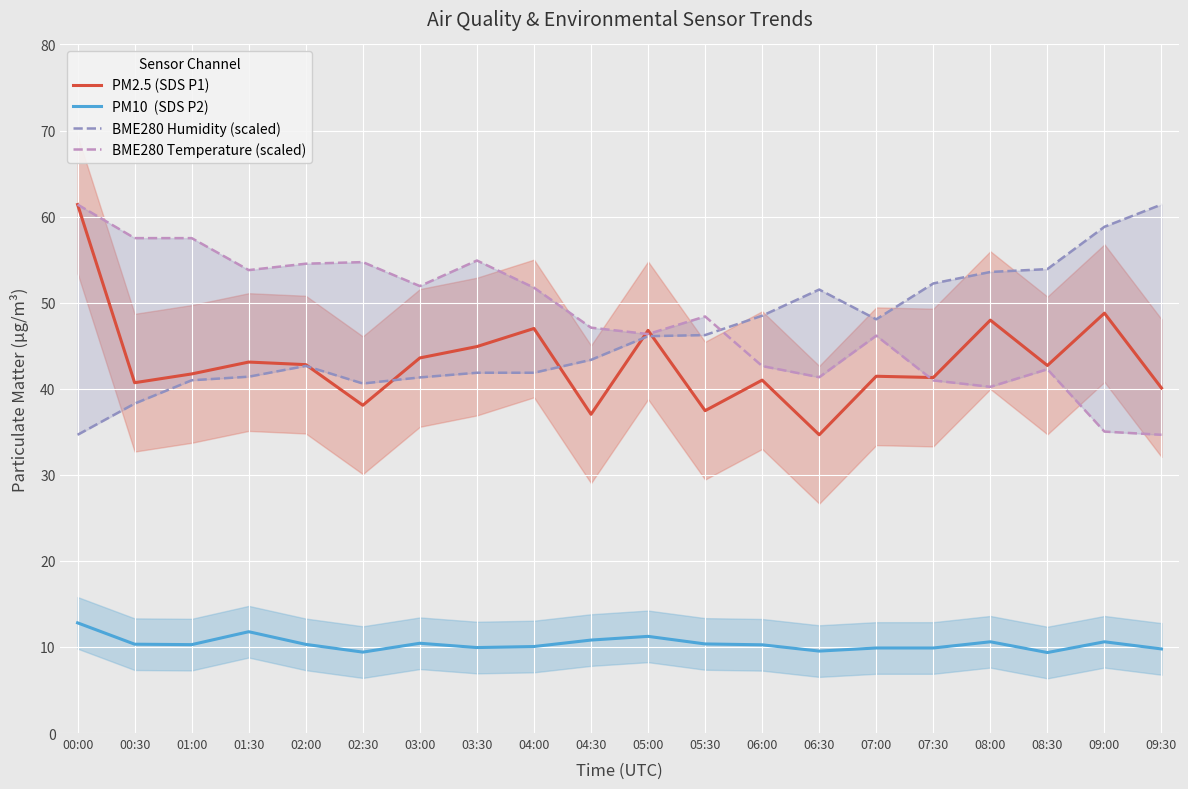

Read the BME280 Humidity (scaled) value at 09:00.

58.8